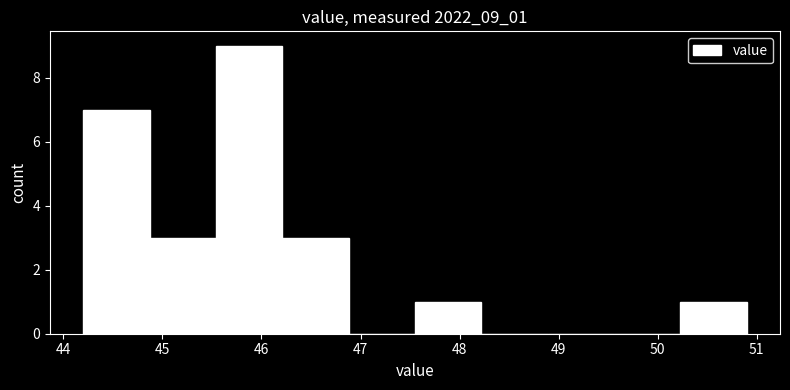

How tall is the bar that spans 44.87 to 45.54 on the x-axis? Neither the bar edges nor the heights are printed on the chart, so give them approximately, as read against the axes.

3